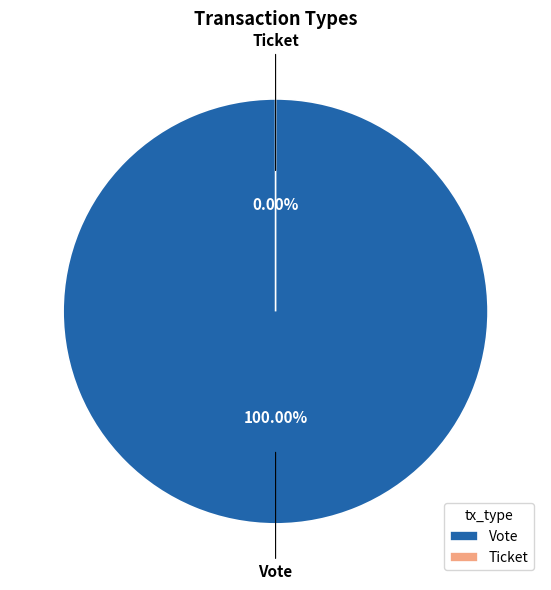

Count the number of slices in the pie.

2